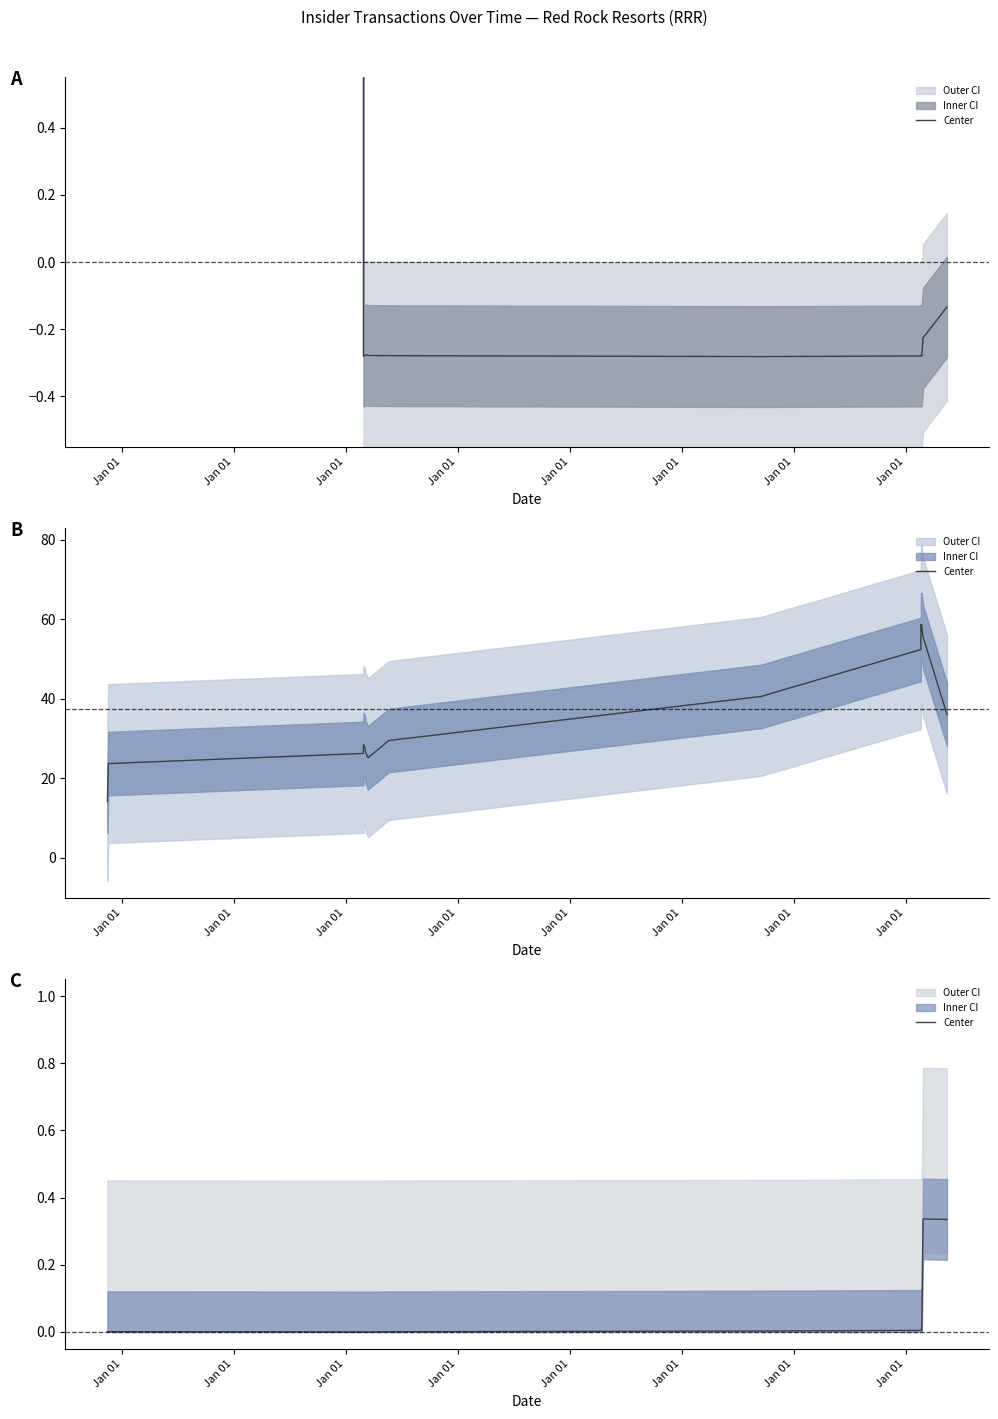

What is the label of the 4th point from the left?

Jan 01